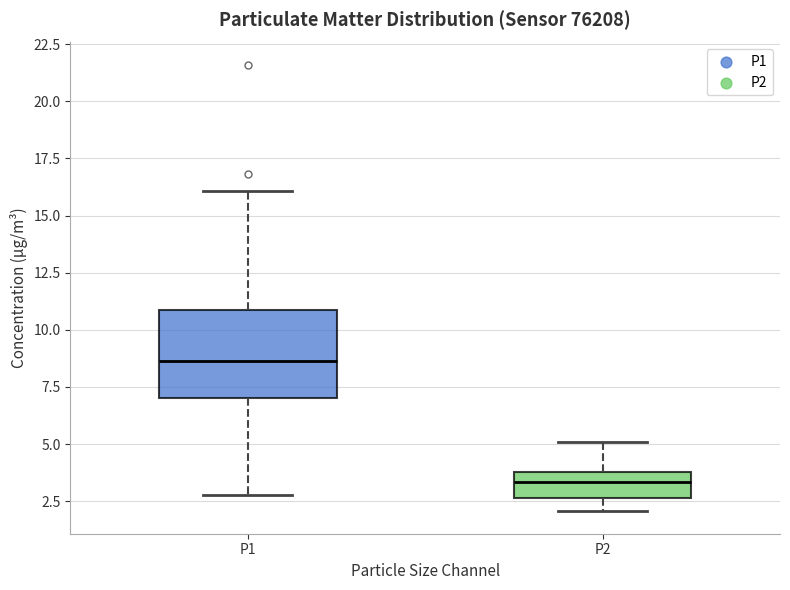

Which box is the tallest, from its lower edge to its upper edge?

P1